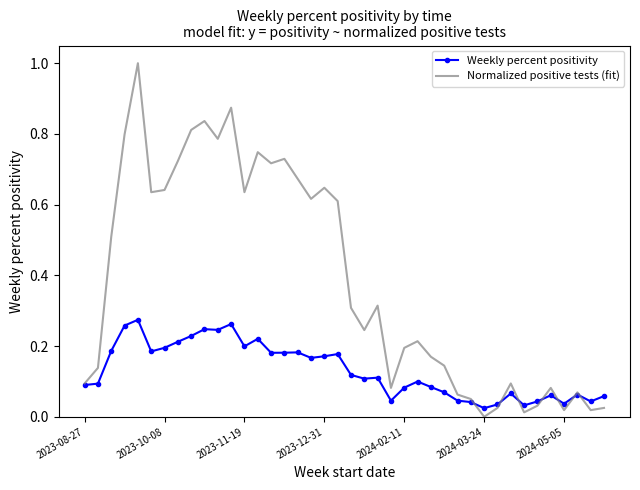

Which series has the largest total across all categories?

Normalized positive tests (fit)